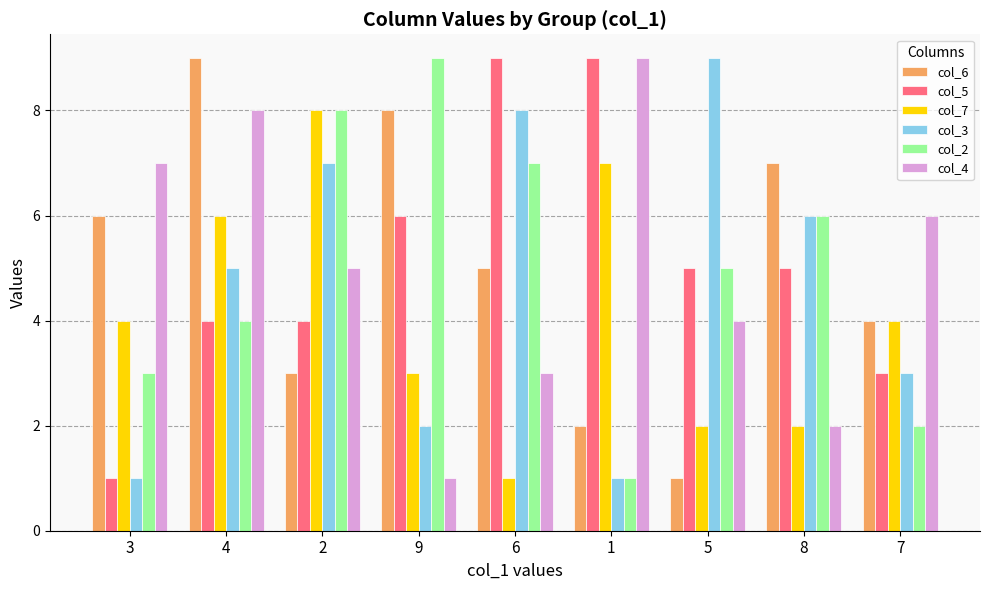

What is the sum of the col_3 values at 3 and 2?

8